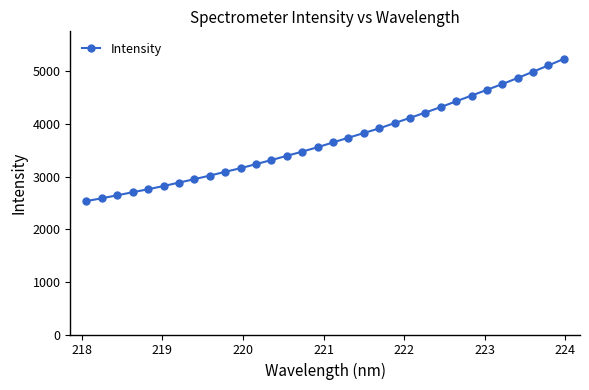

What is the value of the 20th point from the left?

3917.6